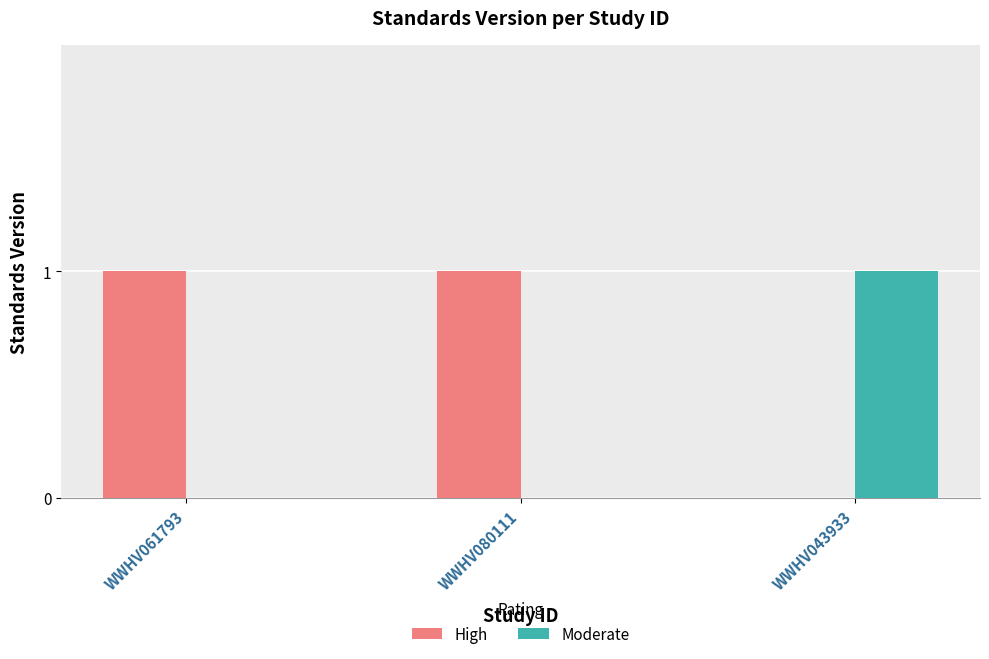

Reading left to right, what are all the values shown in this chart?

High: 1	1	0
Moderate: 0	0	1